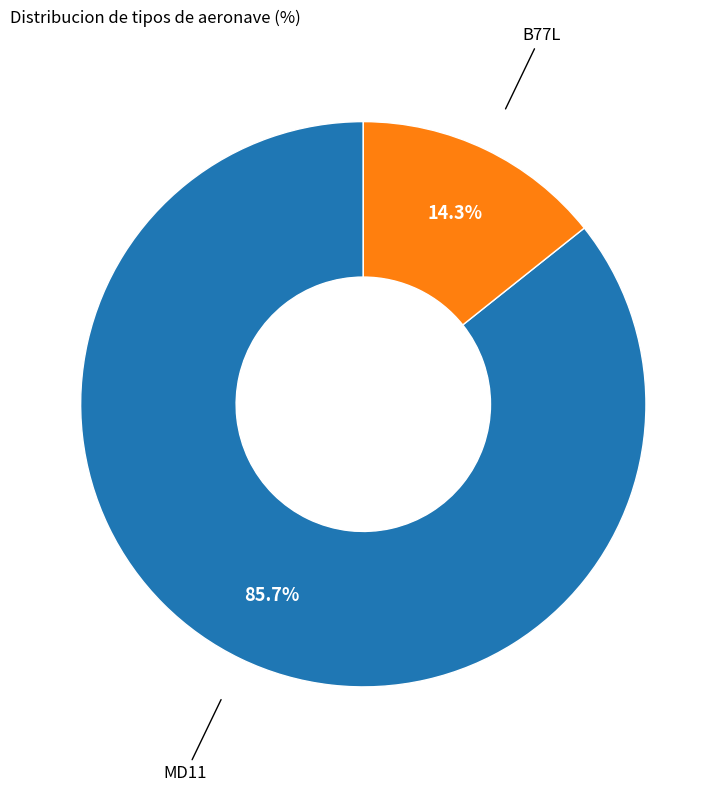

Is there any slice that represents more than half of the pie?

Yes